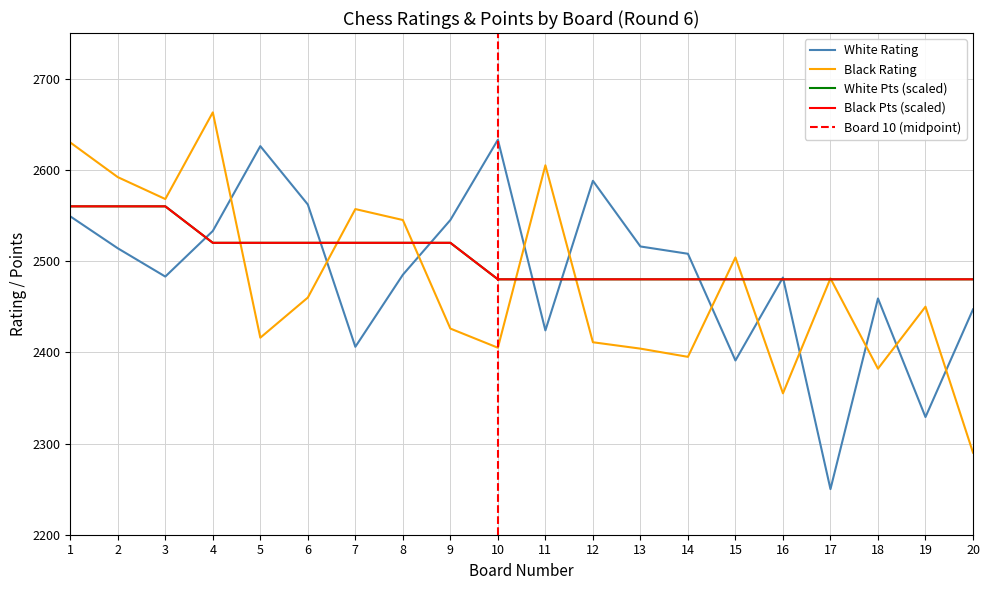

Reading left to right, list all the values displayed in this chart.

White Rating: 2549	2514	2483	2533	2626	2562	2406	2485	2545	2633	2424	2588	2516	2508	2391	2482	2250	2459	2329	2447
Black Rating: 2630	2592	2568	2663	2416	2460	2557	2545	2426	2405	2605	2411	2404	2395	2504	2355	2481	2382	2450	2290
White Pts: 2560	2560	2560	2520	2520	2520	2520	2520	2520	2480	2480	2480	2480	2480	2480	2480	2480	2480	2480	2480
Black Pts: 2560	2560	2560	2520	2520	2520	2520	2520	2520	2480	2480	2480	2480	2480	2480	2480	2480	2480	2480	2480